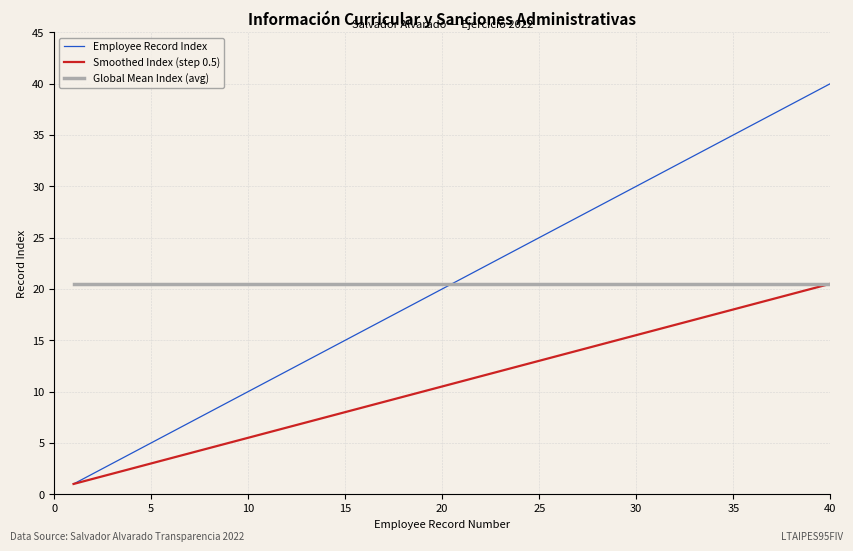

Which series has the largest range (max minus min)?

Employee Record Index